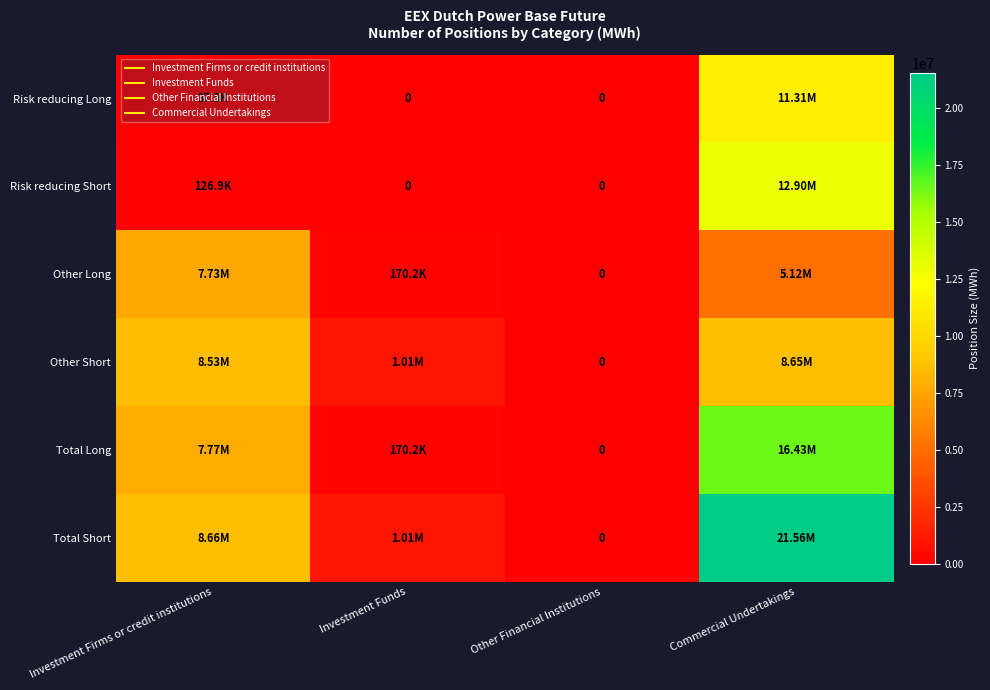

How many categories are shown in the chart?

4